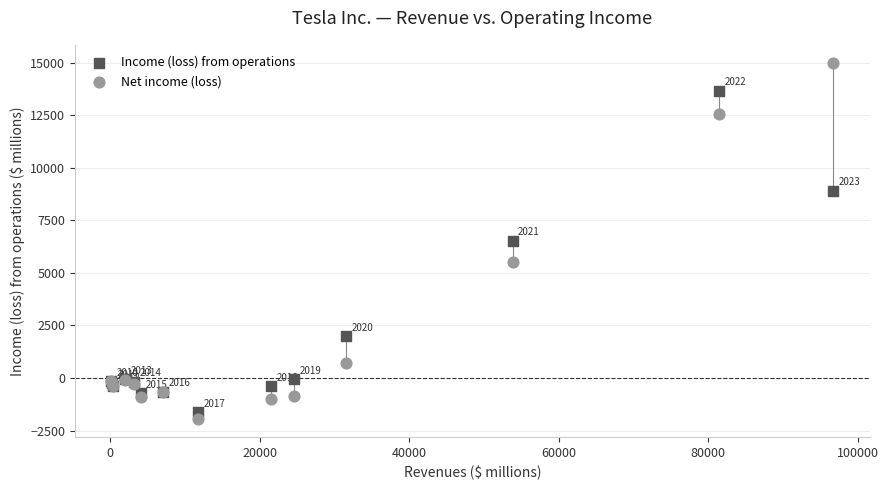

In the Net income (loss) series, what Y value is closest to 6518?

5519